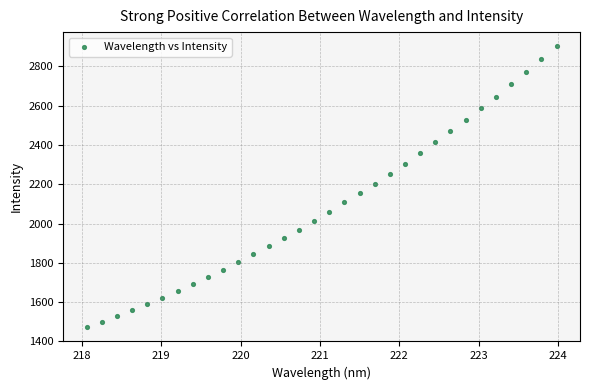

What is the range of Y values (max minus min)?

1432.2